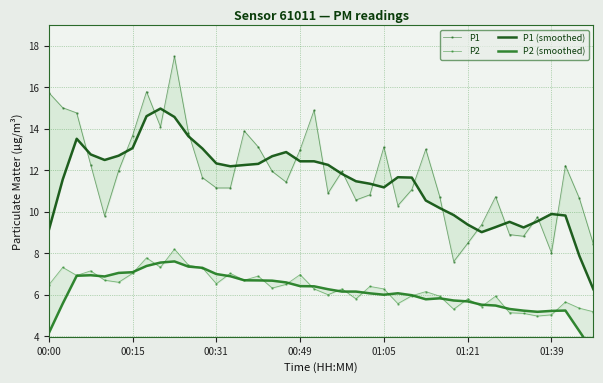

The P1 series shows 17.5 at 9. True or false?

True